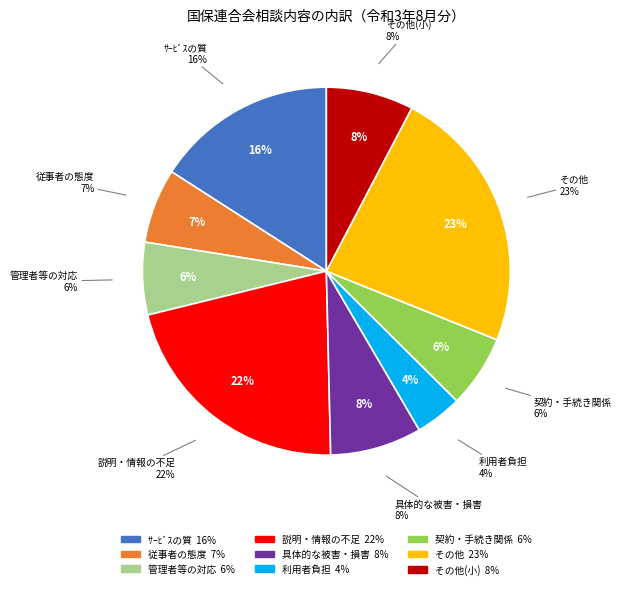

Is it true that 利用者負担 is 4% of the pie?

True